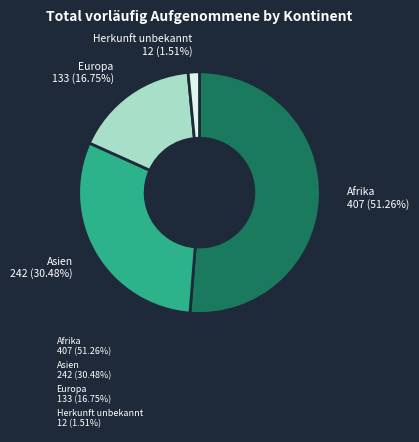

Approximately how many times larger is the value at Afrika compared to Herkunft unbekannt?

33.9